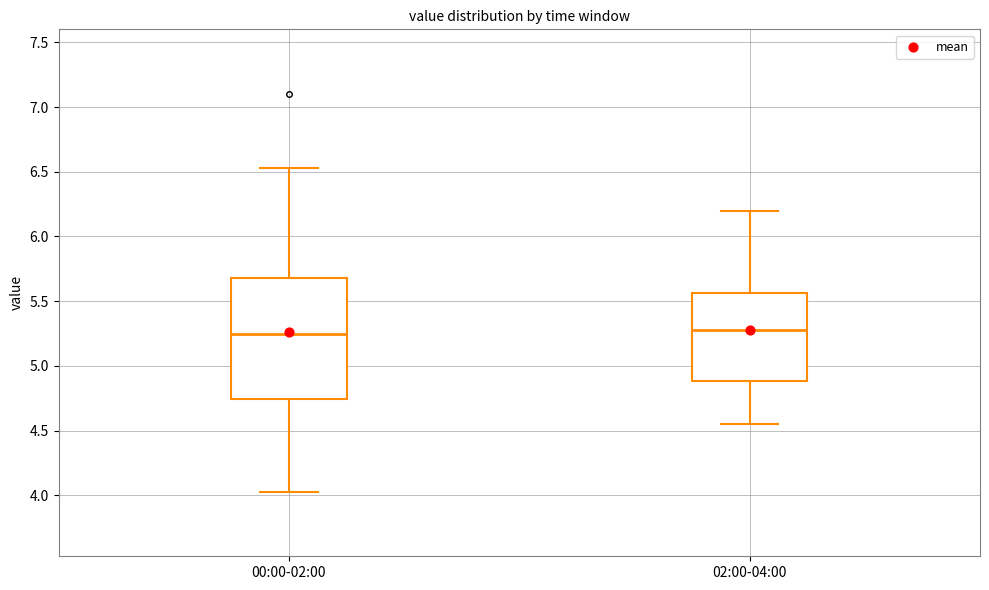

Reading left to right, transcribe this box plot: for each box, give where its median line is, the range the box spans, and where its two whiskers end, as read against the y-axis. The values are not printed on the chart, so give them approximately, as read against the axis.

00:00-02:00: median 5.25, box 4.75 to 5.70, whiskers 4.05 to 6.55
02:00-04:00: median 5.30, box 4.90 to 5.55, whiskers 4.55 to 6.20